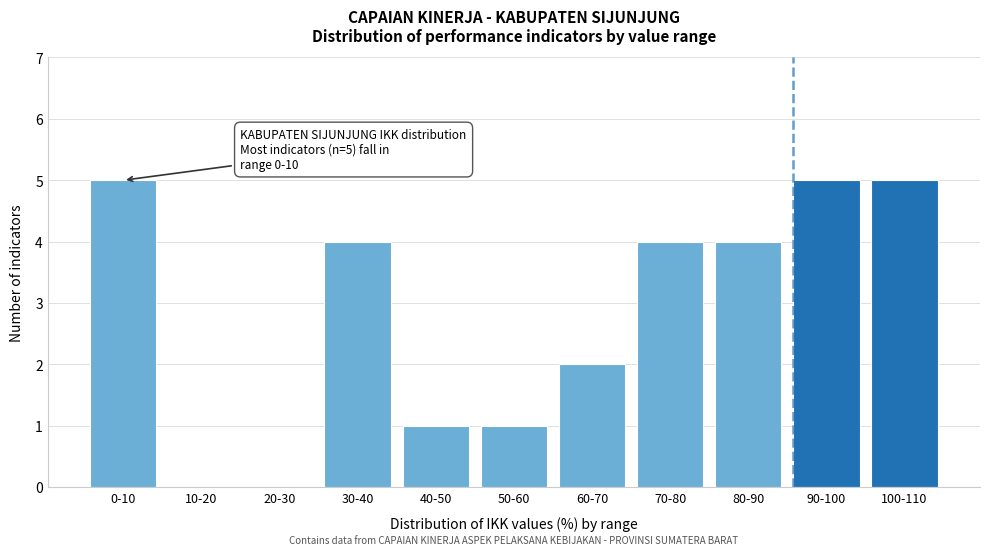

Reading left to right, list all the values displayed in this chart.

0-10=5	10-20=0	20-30=0	30-40=4	40-50=1	50-60=1	60-70=2	70-80=4	80-90=4	90-100=5	100-110=5